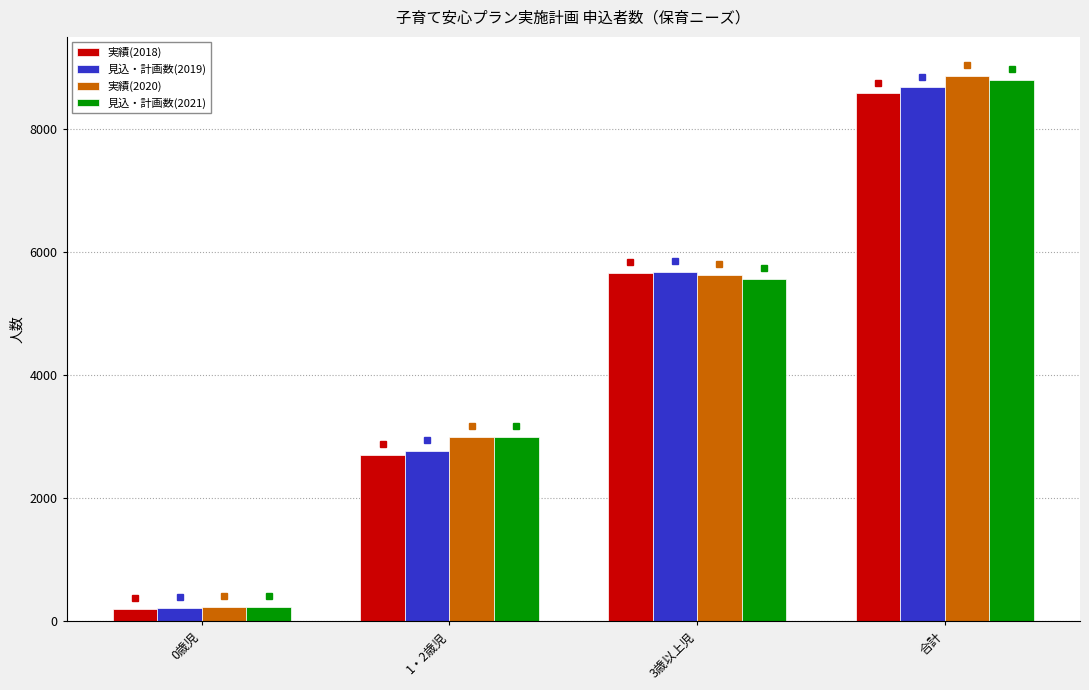

At which label does 見込・計画数(2019) reach its peak?

合計